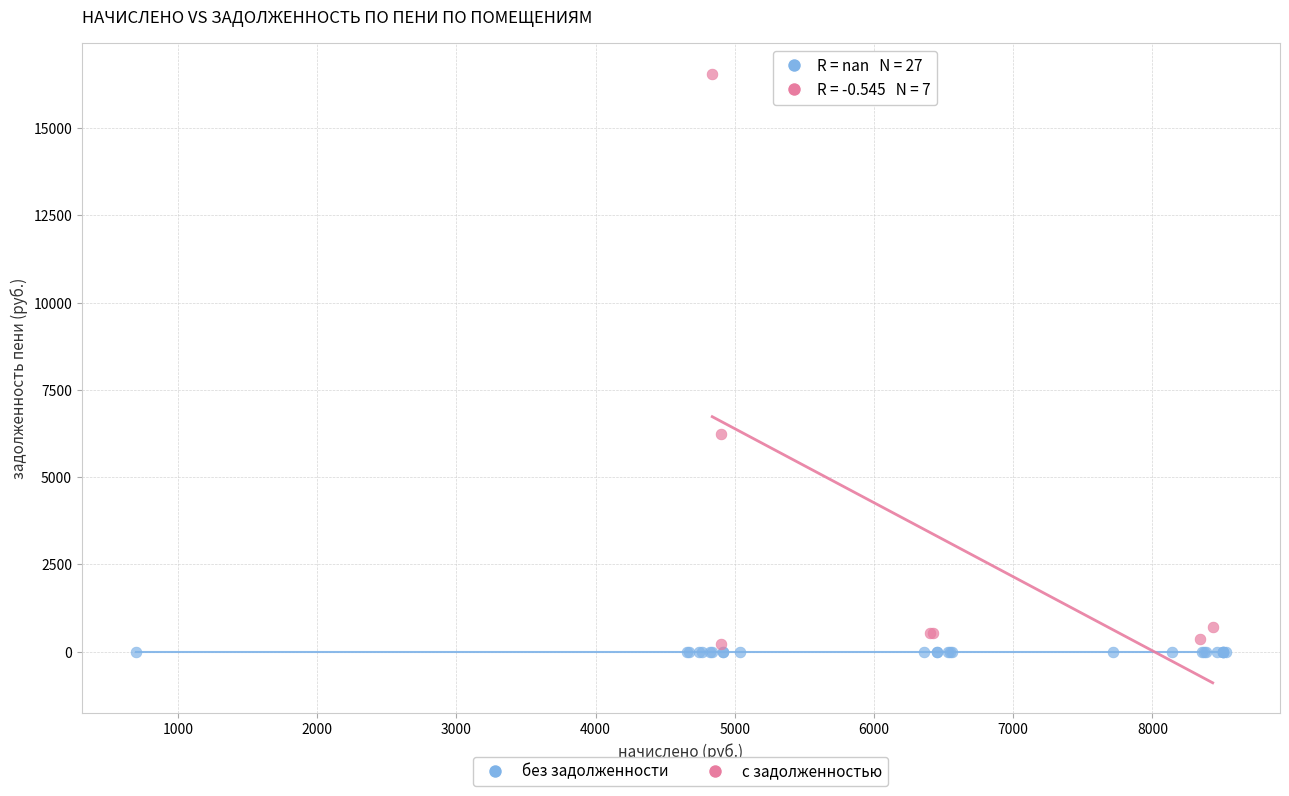

What are all the series names shown in the legend?

без задолженности, с задолженностью